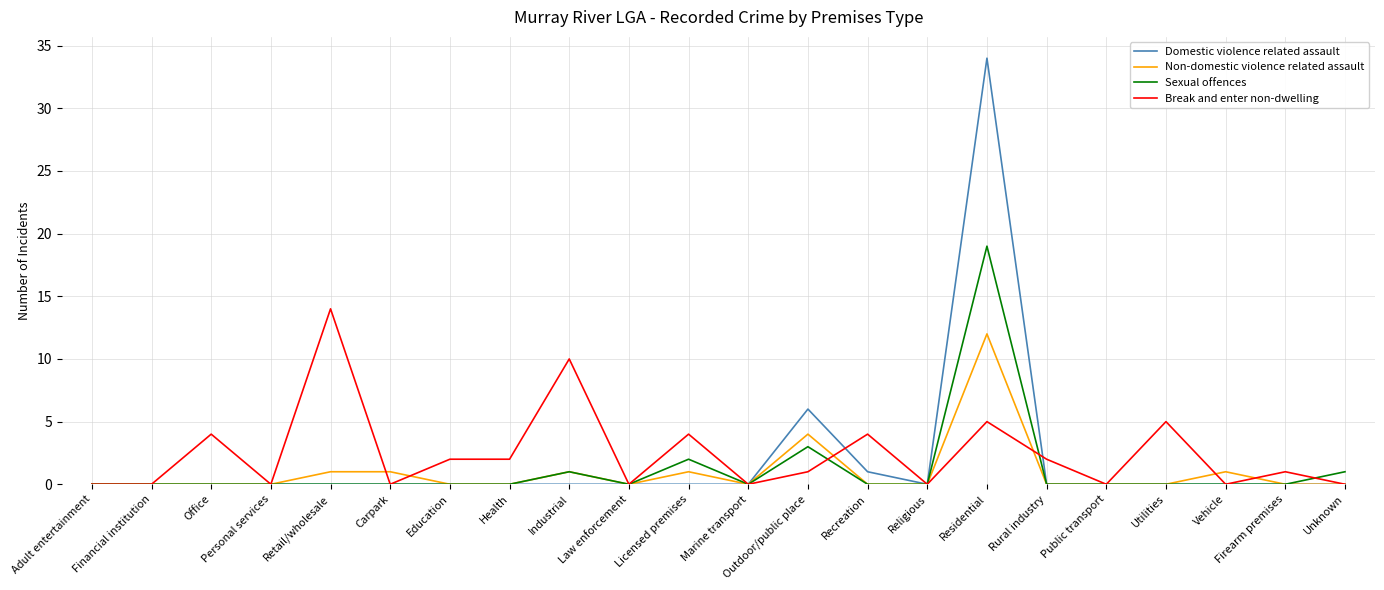

What are all the series names shown in the legend?

Domestic violence related assault, Non-domestic violence related assault, Sexual offences, Break and enter non-dwelling